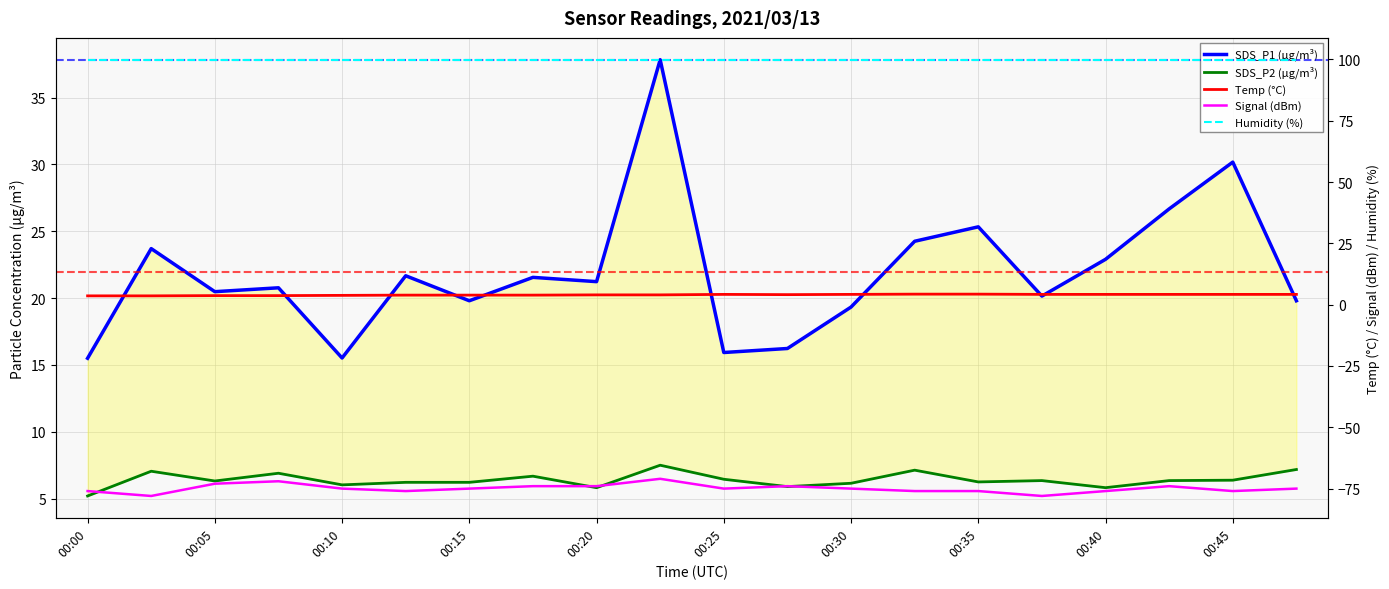

The value of Temp (°C) at 13 is 4.3. True or false?

True